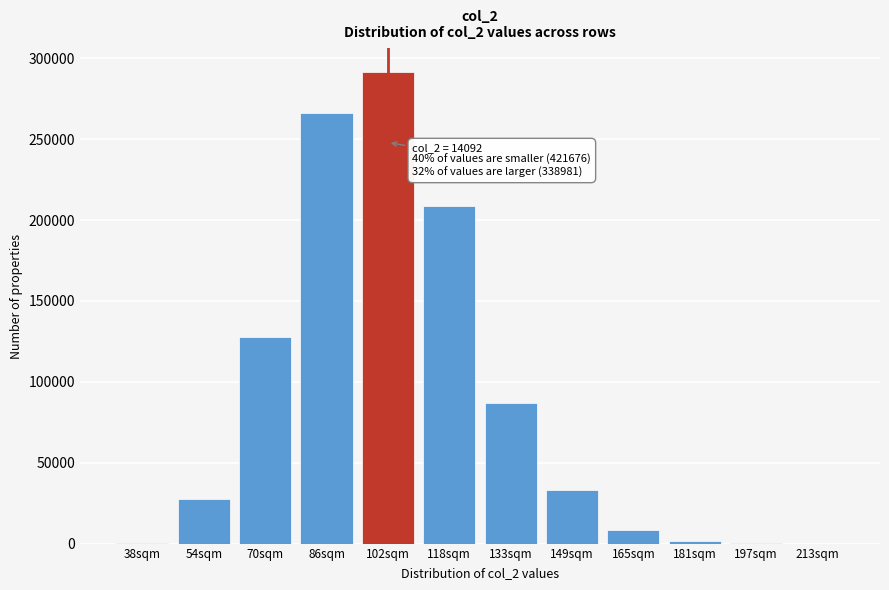

The value at 102sqm is 426040. True or false?

False